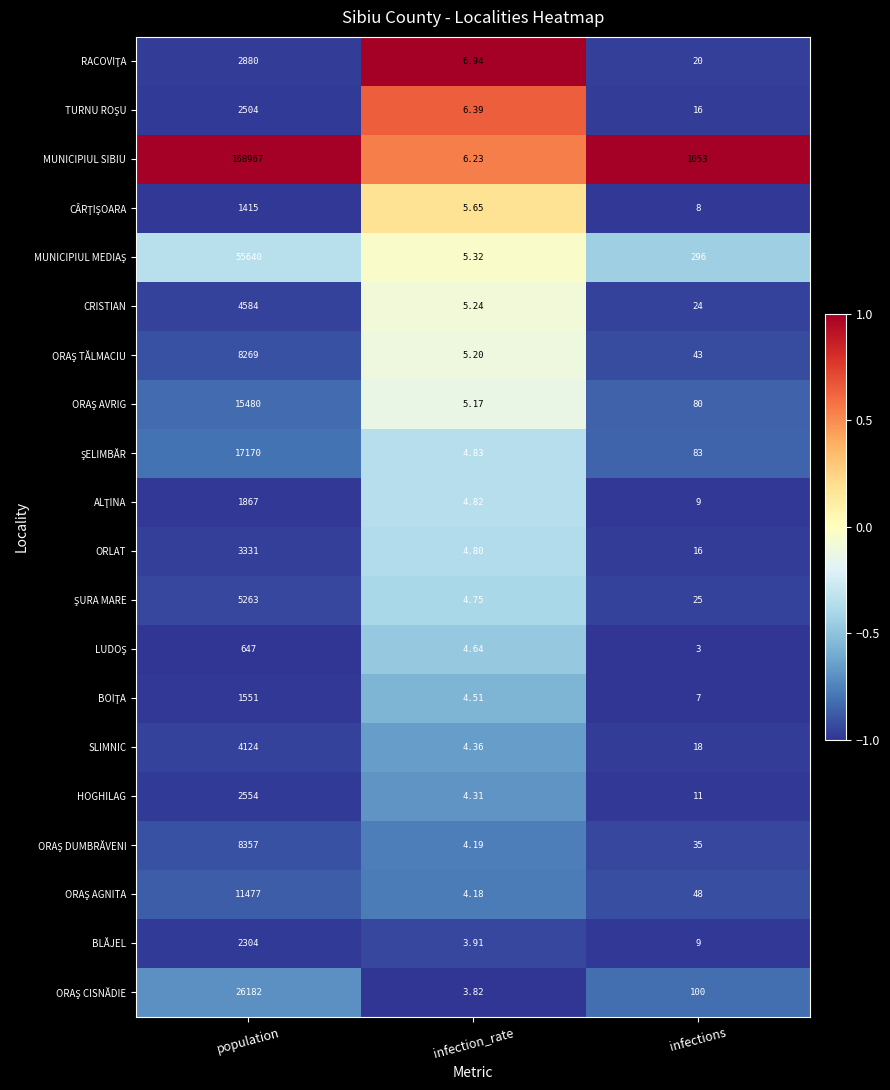

At which label is CRISTIAN closest to 2294?

infections